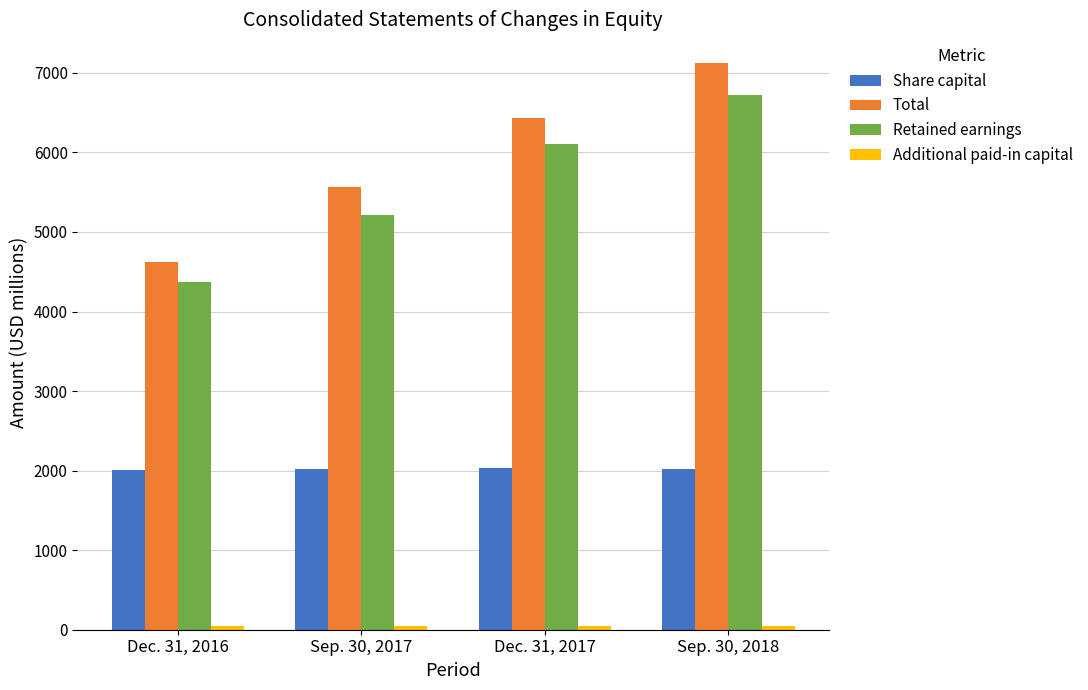

How many series are shown in this chart?

4